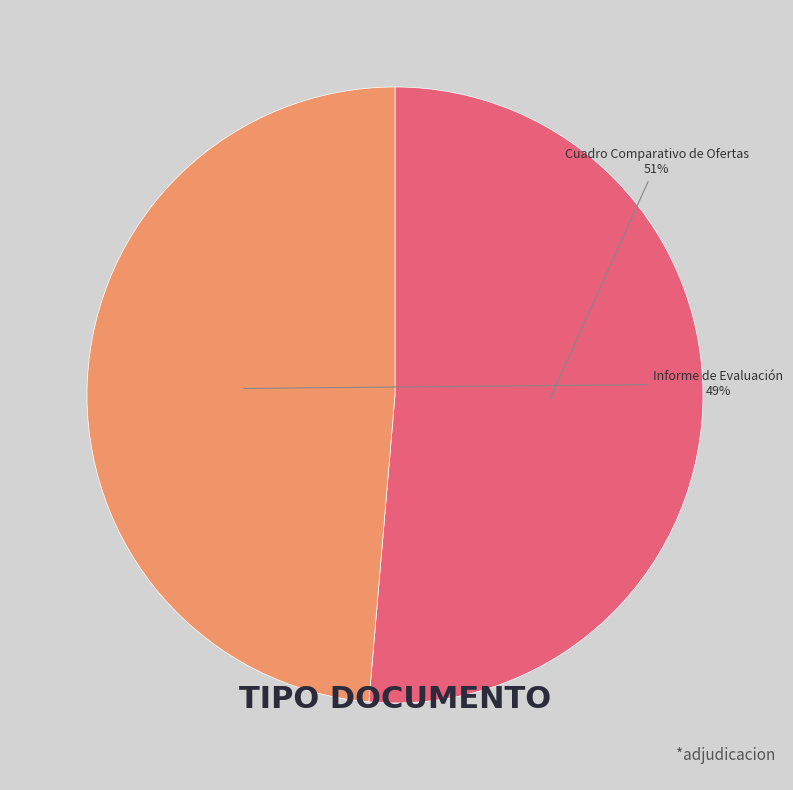

Which slice is the largest?

Cuadro Comparativo de Ofertas